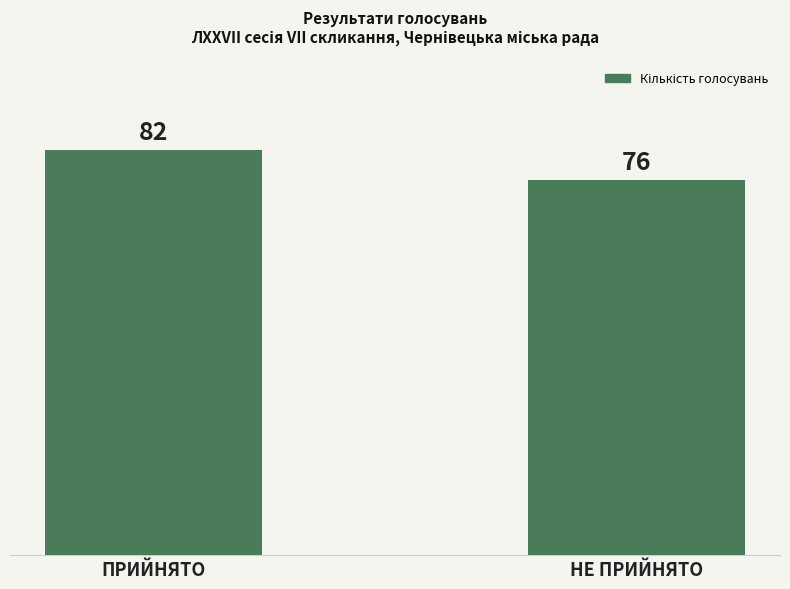

Rank the categories by value from lowest to highest.

НЕ ПРИЙНЯТО, ПРИЙНЯТО